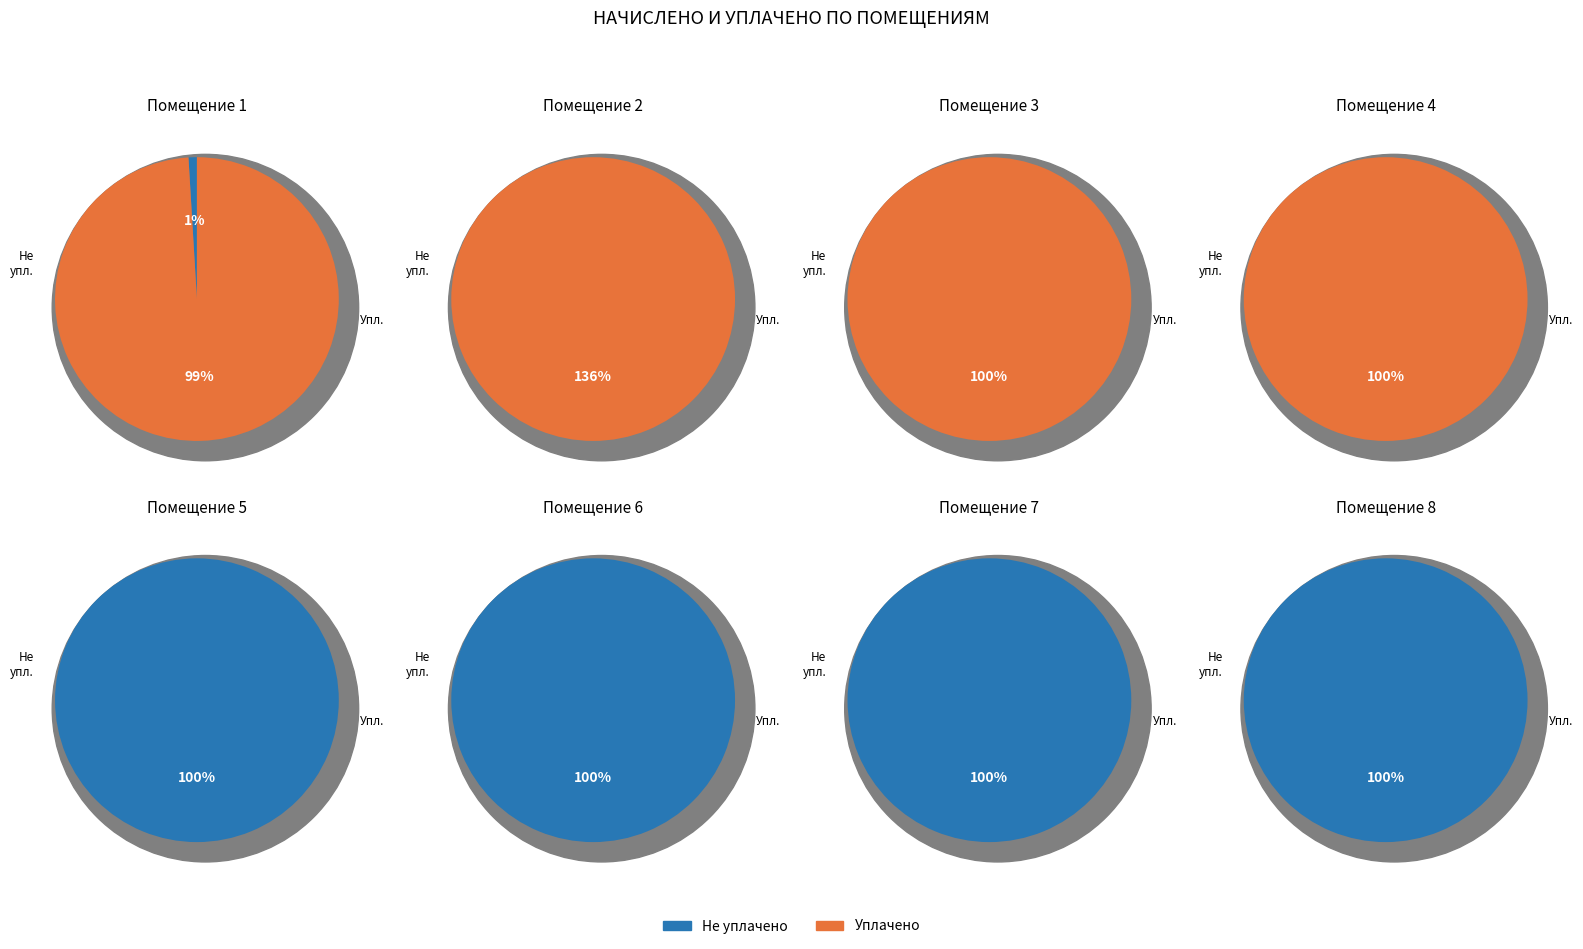

What is the smallest slice in the pie chart?

5